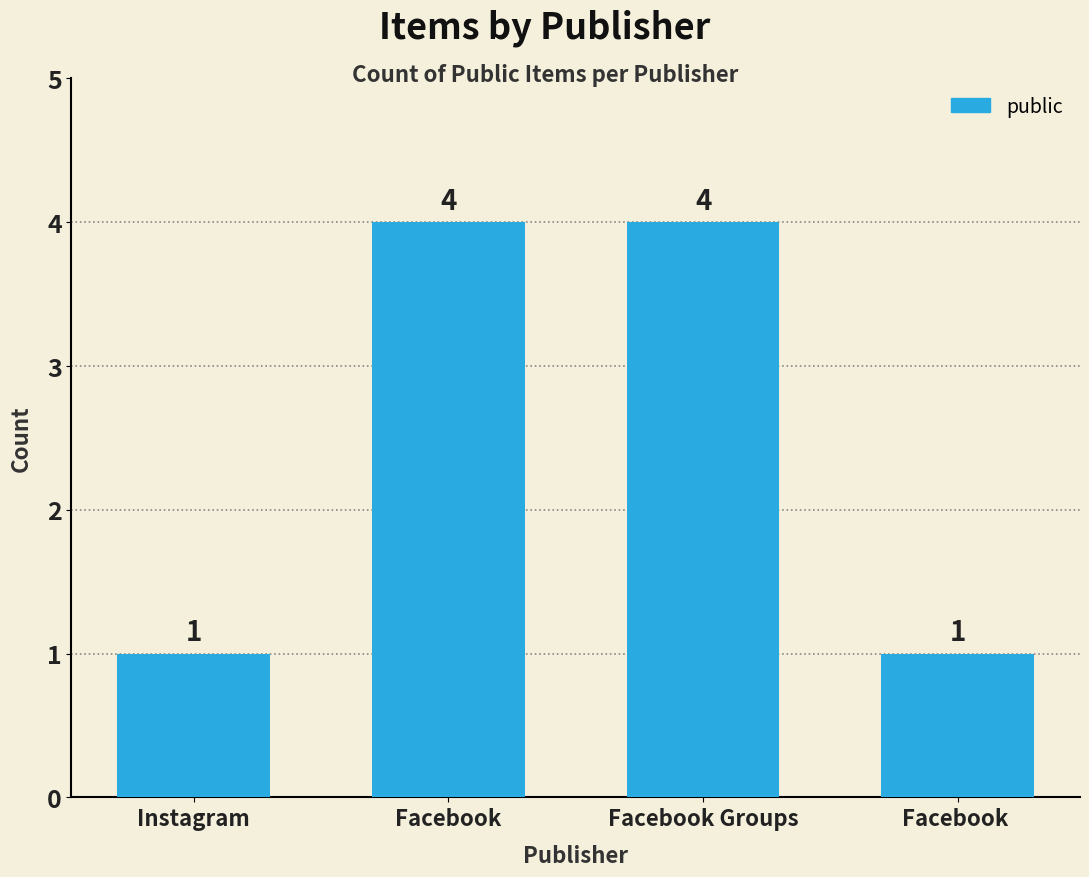

True or false: the data shows 1 at Instagram.

True